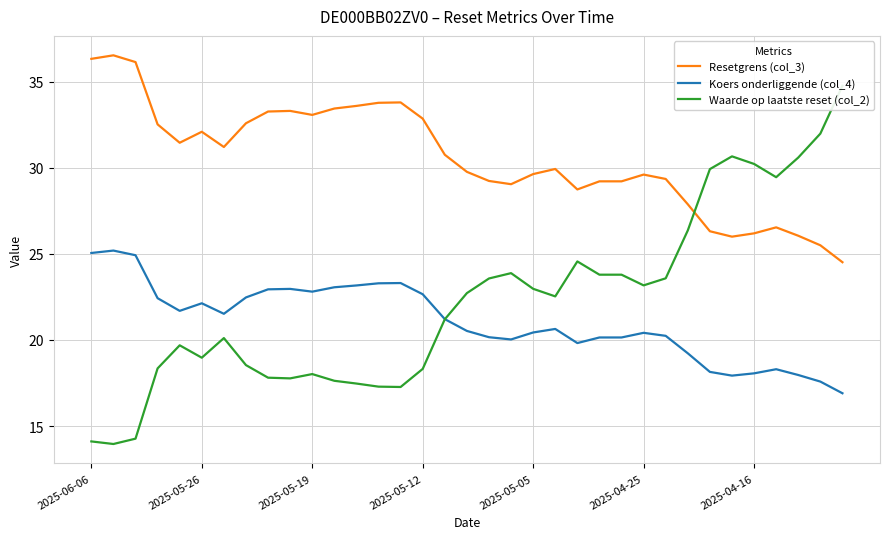

What is the average value of the Resetgrens (col_3) series?

30.6